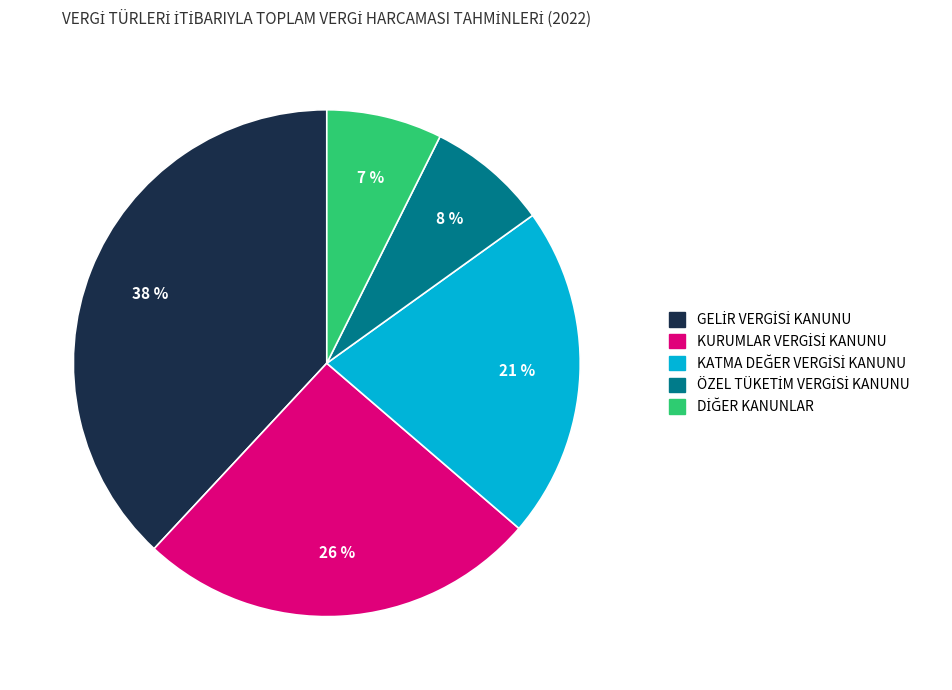

Count the number of slices in the pie.

5